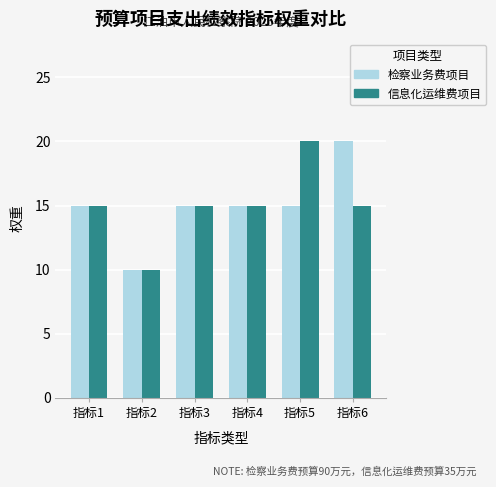

Reading left to right, transcribe all the data shown in this chart.

检察业务费项目: 15	10	15	15	15	20
信息化运维费项目: 15	10	15	15	20	15